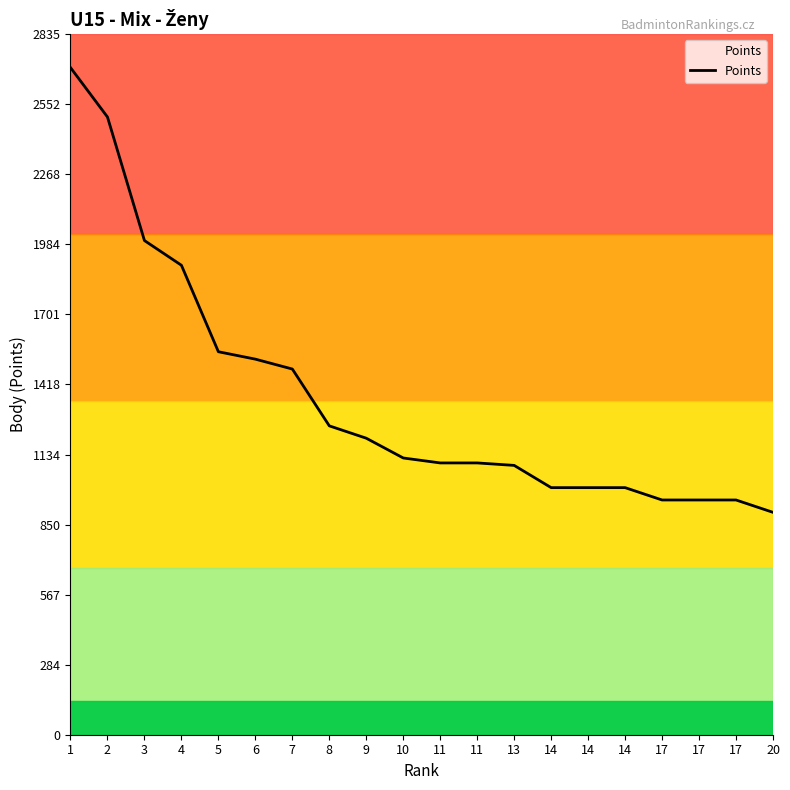

Which has a higher value, 11 or 17?

11